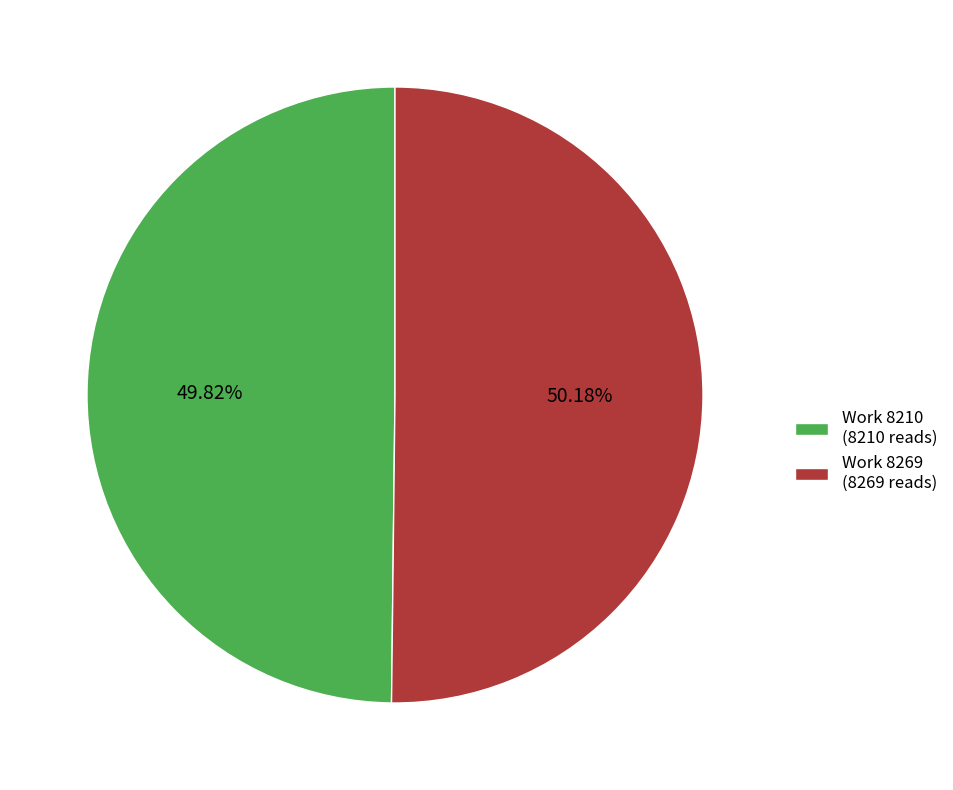

What is the ratio of the value at Work 8210 (8210 reads) to the value at Work 8269 (8269 reads)?

1.0